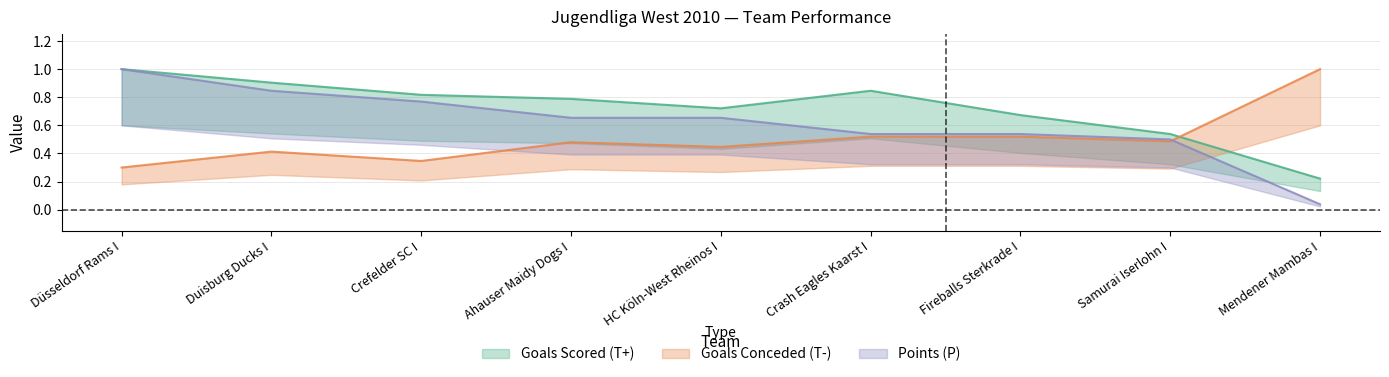

Reading left to right, transcribe all the data shown in this chart.

Goals Scored (T+): 1.0	0.9	0.8	0.8	0.7	0.8	0.7	0.5	0.2
Goals Conceded (T-): 0.3	0.4	0.3	0.5	0.4	0.5	0.5	0.5	1.0
Points (P): 1.0	0.8	0.8	0.7	0.7	0.5	0.5	0.5	0.0